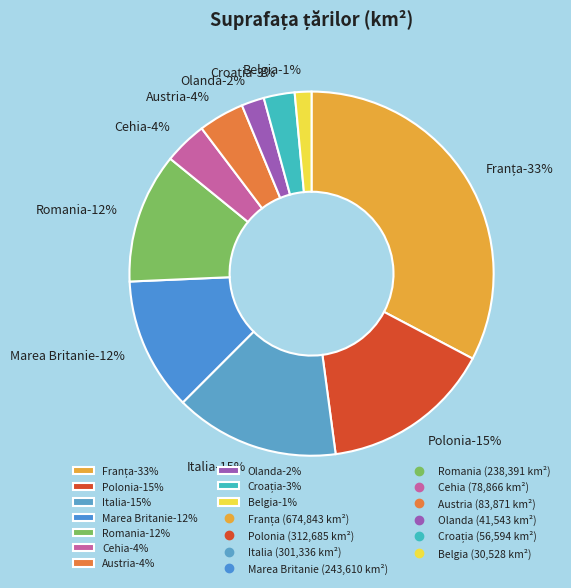

What is the ratio of the value at Polonia to the value at Austria?

3.7